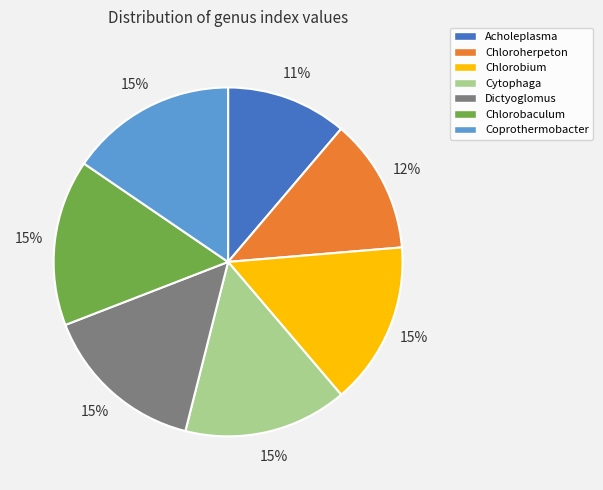

How many slices are in this pie chart?

7